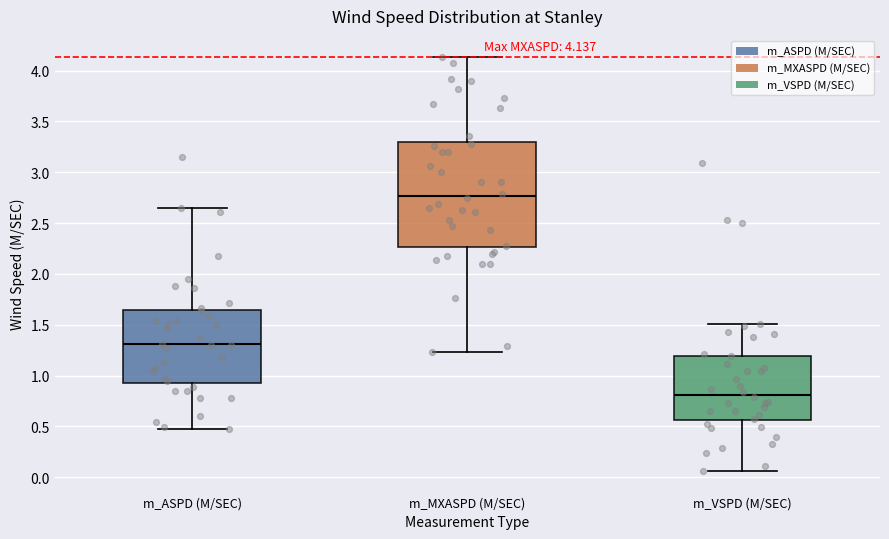

Comparing the boxes themselves (not the whiskers), which one is the tallest?

m_MXASPD (M/SEC)